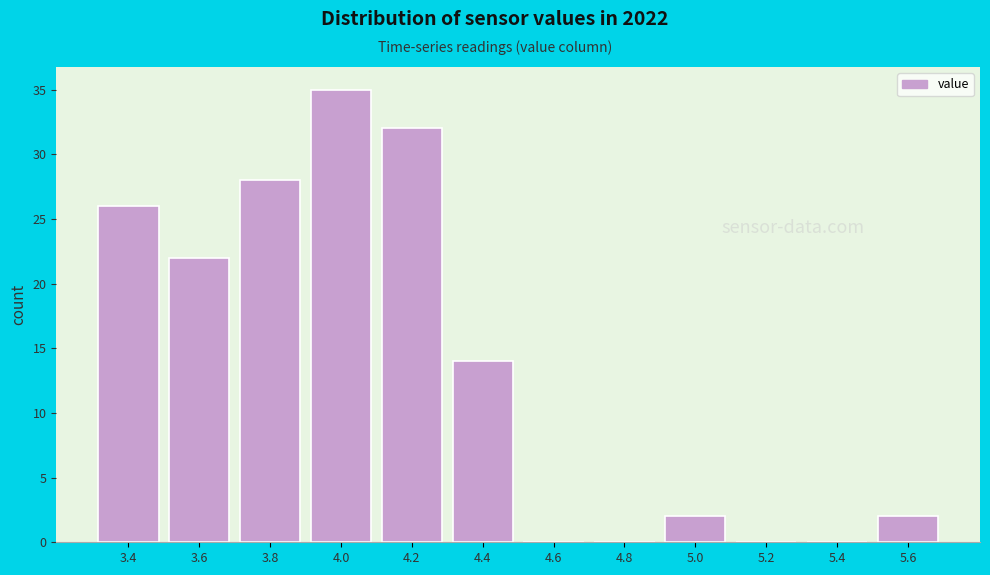

Reading right to left, extract all data points from this chart.

5.6=2	5.4=0	5.2=0	5.0=2	4.8=0	4.6=0	4.4=14	4.2=32	4.0=35	3.8=28	3.6=22	3.4=26